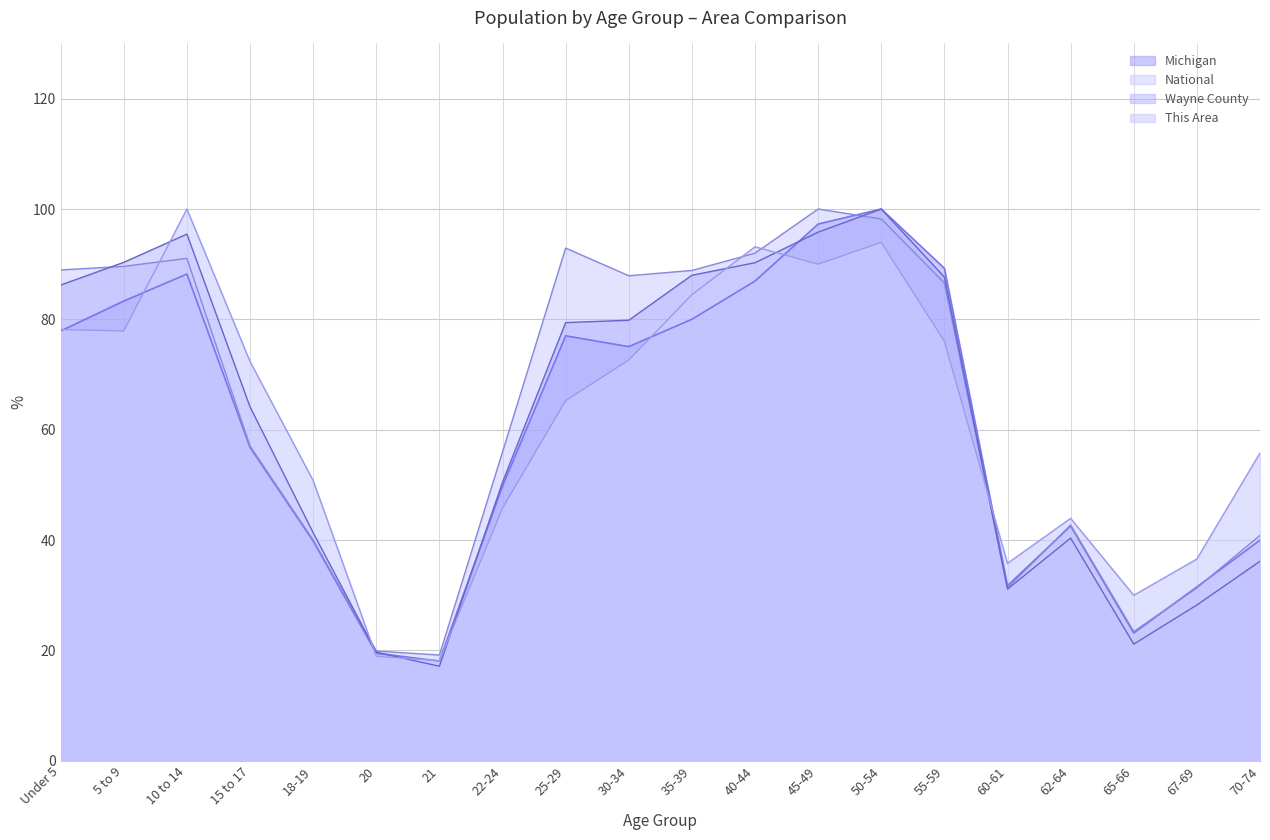

What is the sum of the National values at 50-54 and 70-74?

139.0